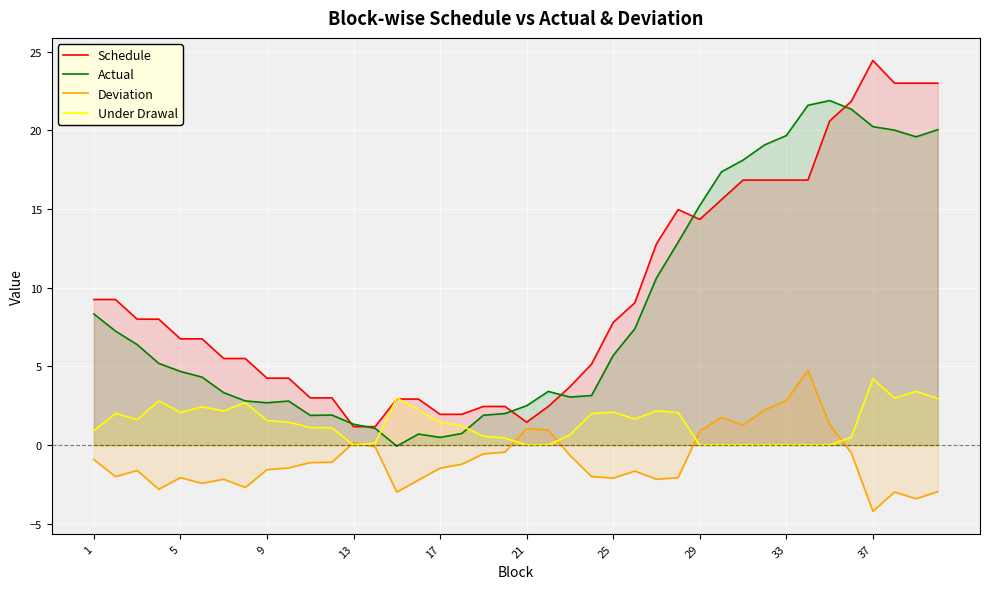

Which series has the largest total across all categories?

Schedule